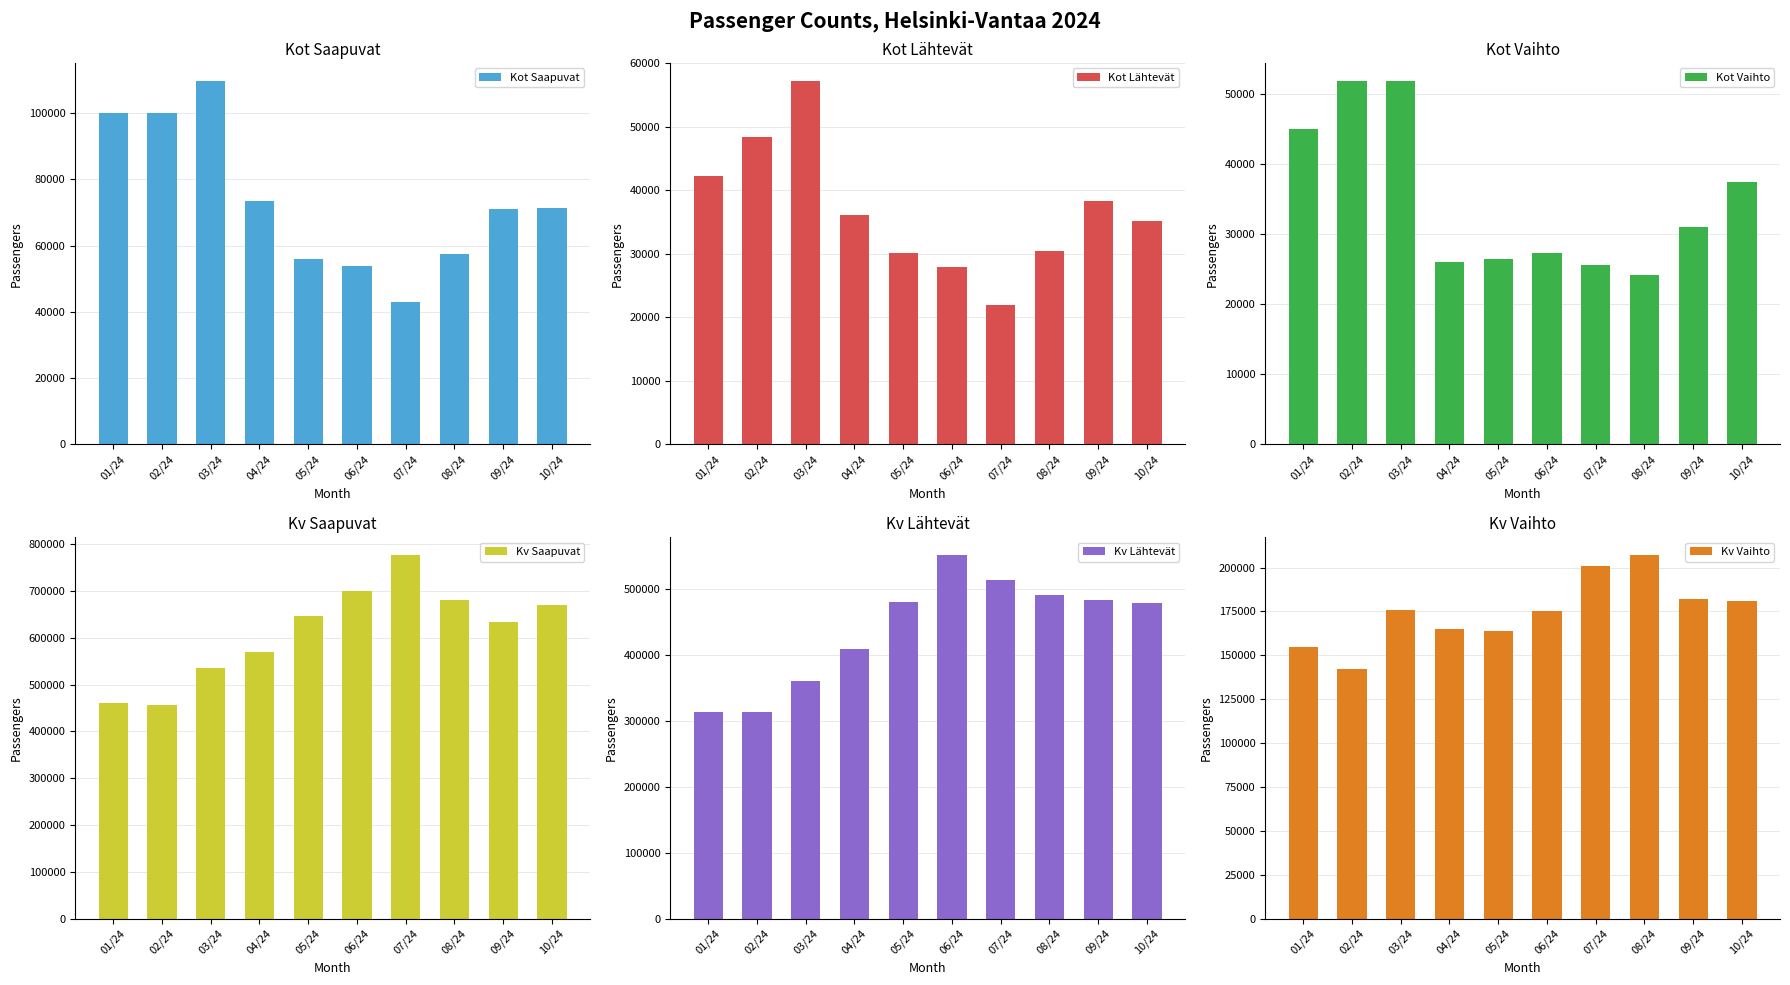

At which label is Kv Vaihto closest to 174584?

06/24